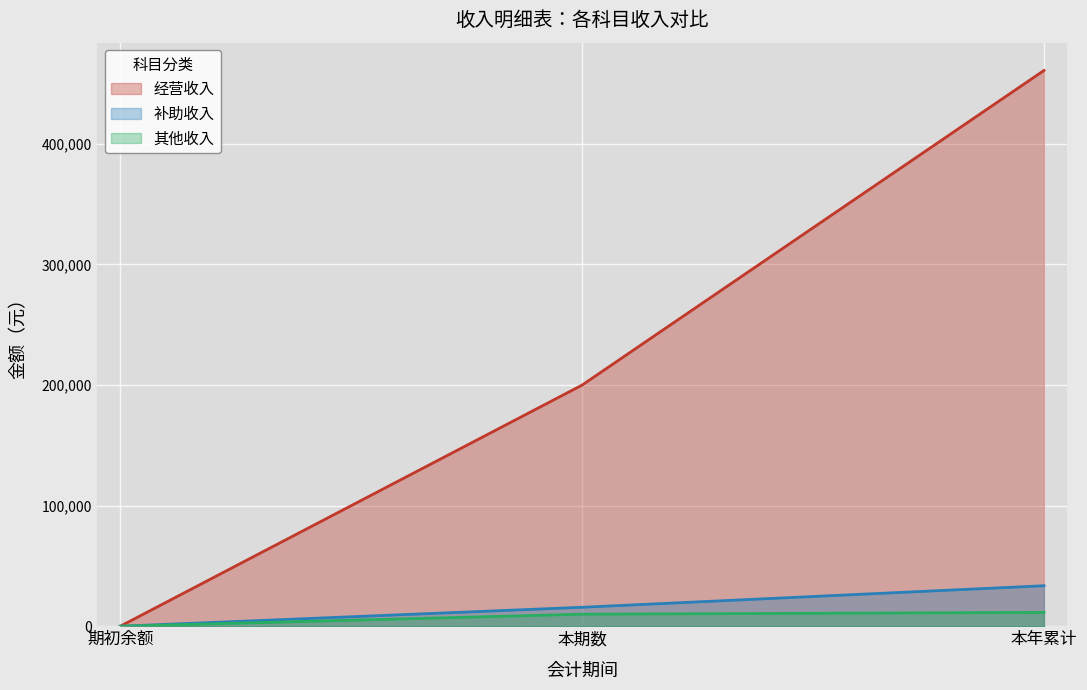

What is the average value of the 补助收入 series?

16448.7